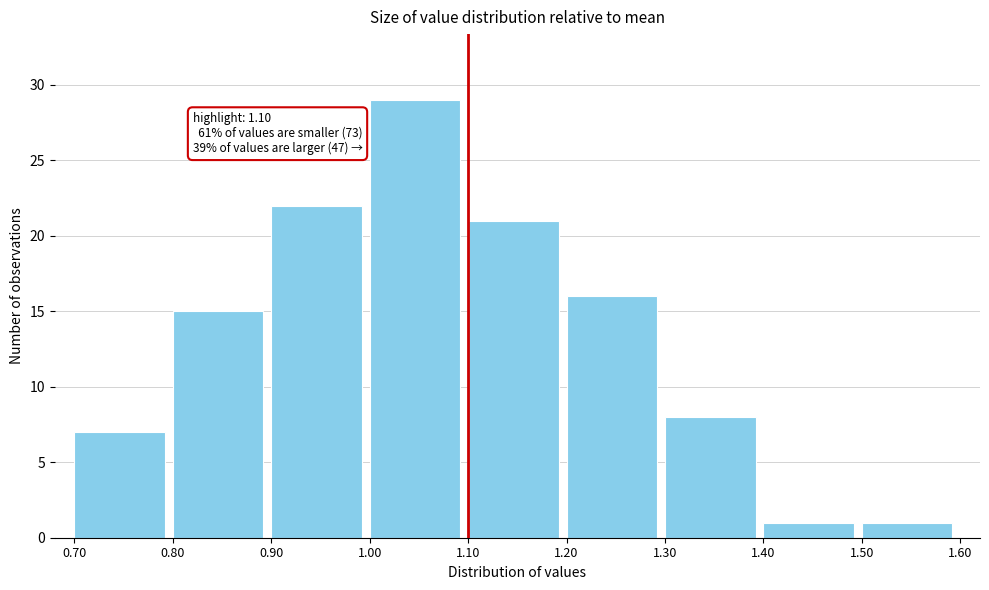

Over which range of the x-axis is the bar tallest?

1.00 to 1.10